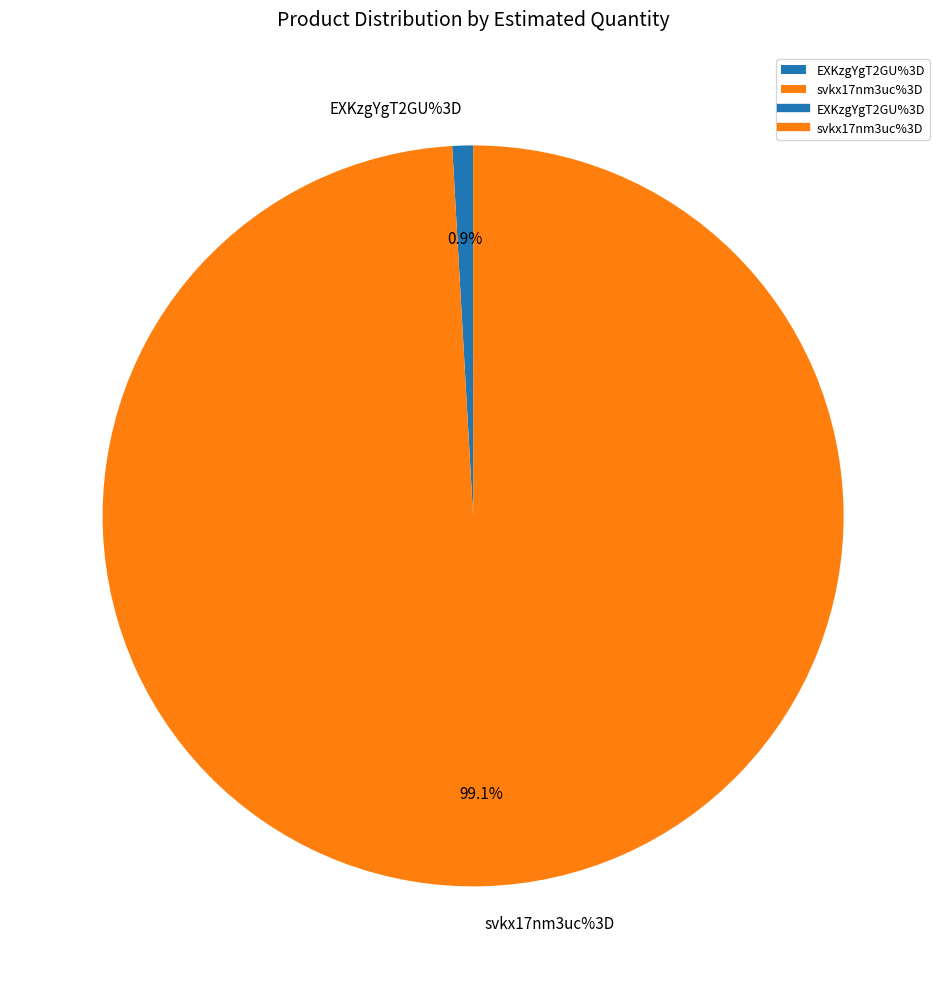

What percentage do EXKzgYgT2GU%3D and svkx17nm3uc%3D together represent?

100.0%